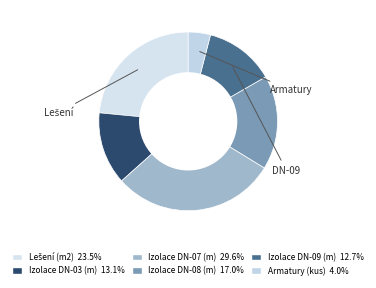

To the nearest percent, what is the average slice percentage?

17%